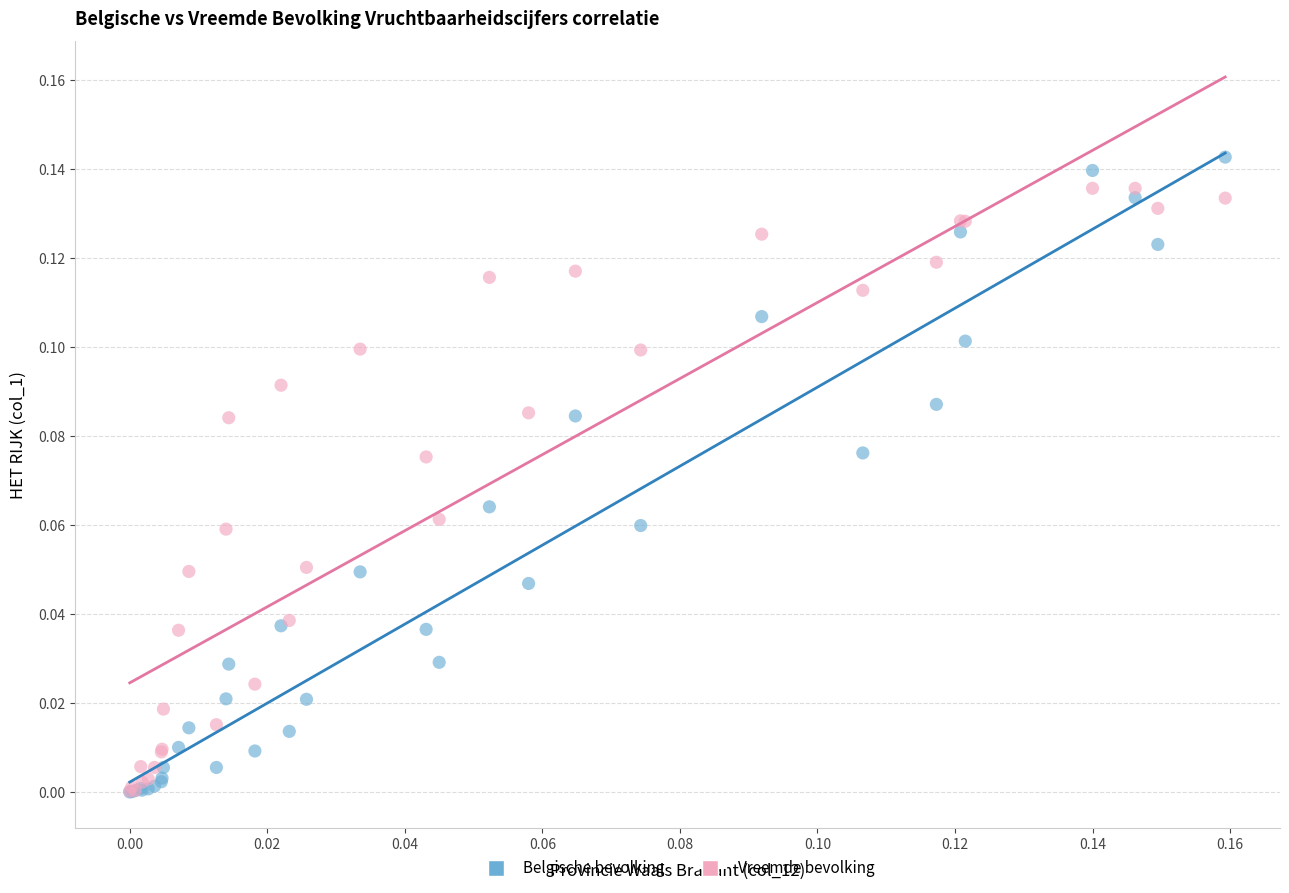

Which series contains the highest Y value?

Belgische bevolking